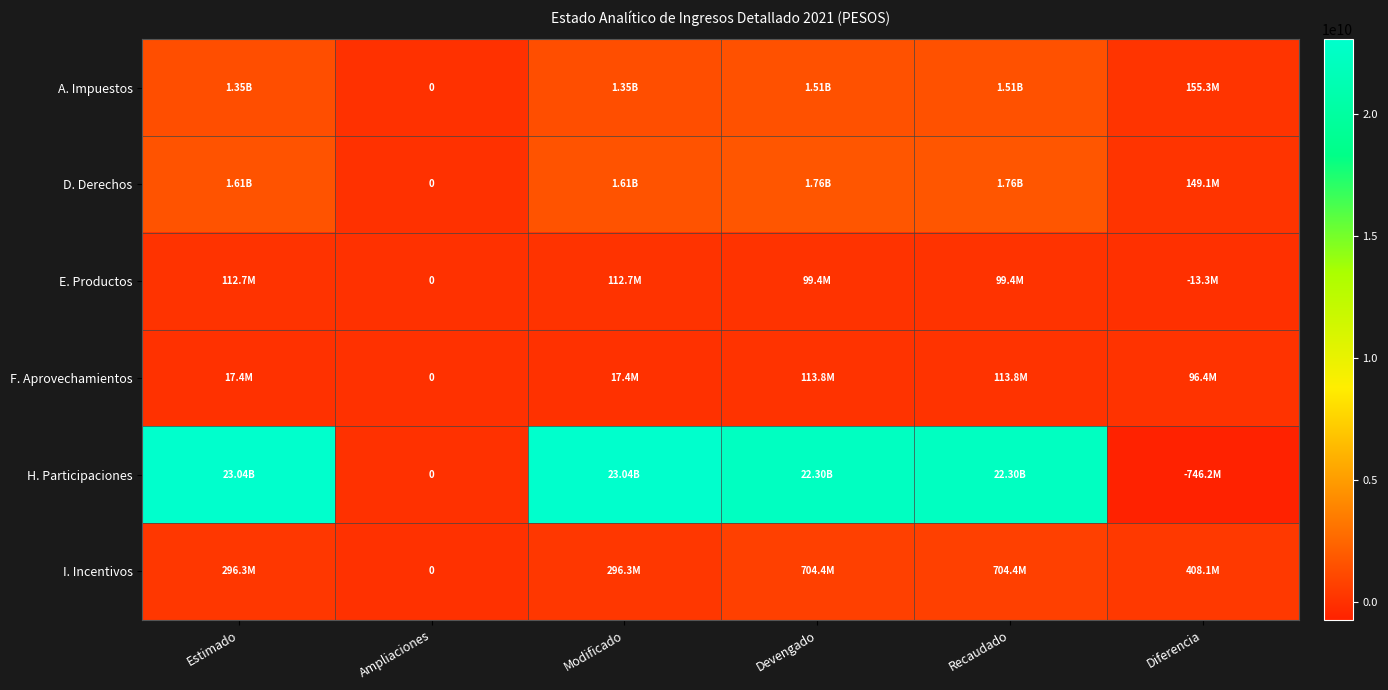

The E. Productos series shows 150741435 at Modificado. True or false?

False